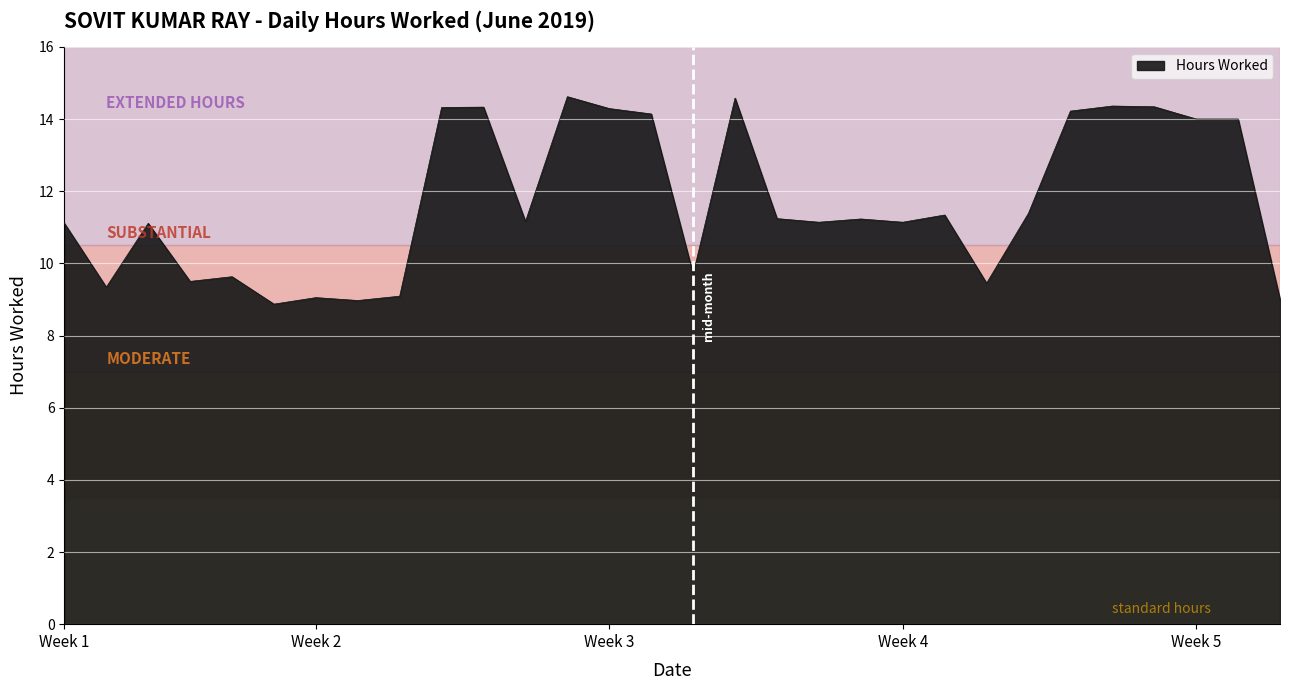

What is the maximum value shown in the chart?

14.6